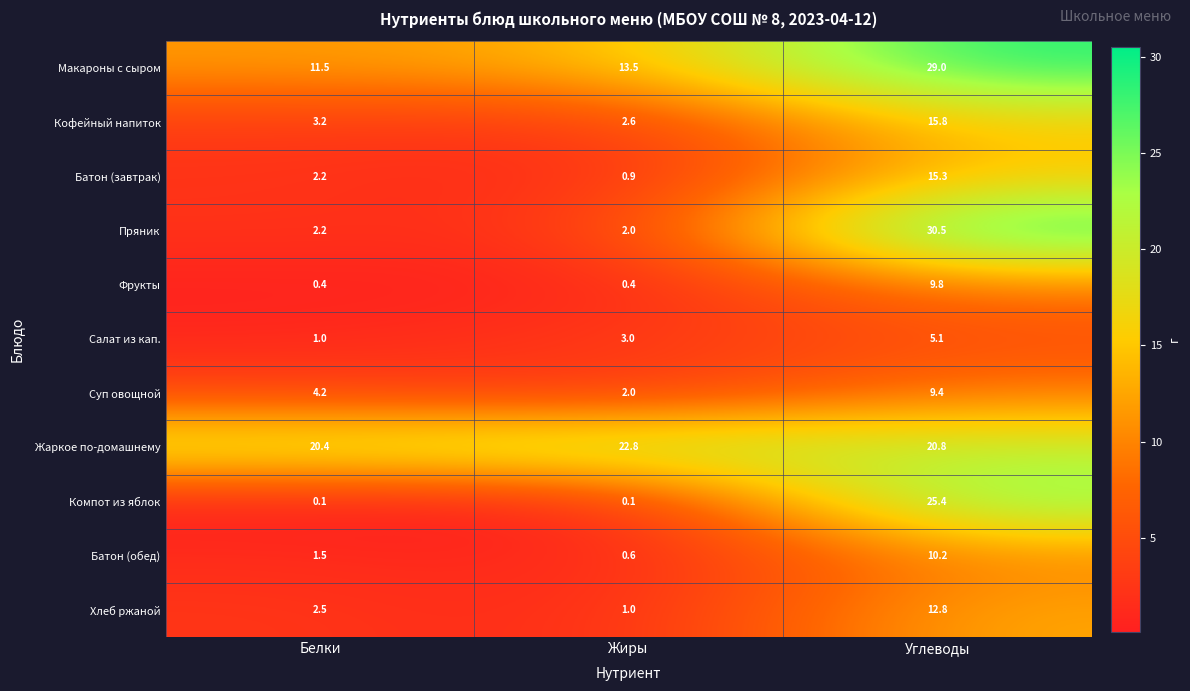

Where is Салат из кап. nearest to the value 3?

Жиры